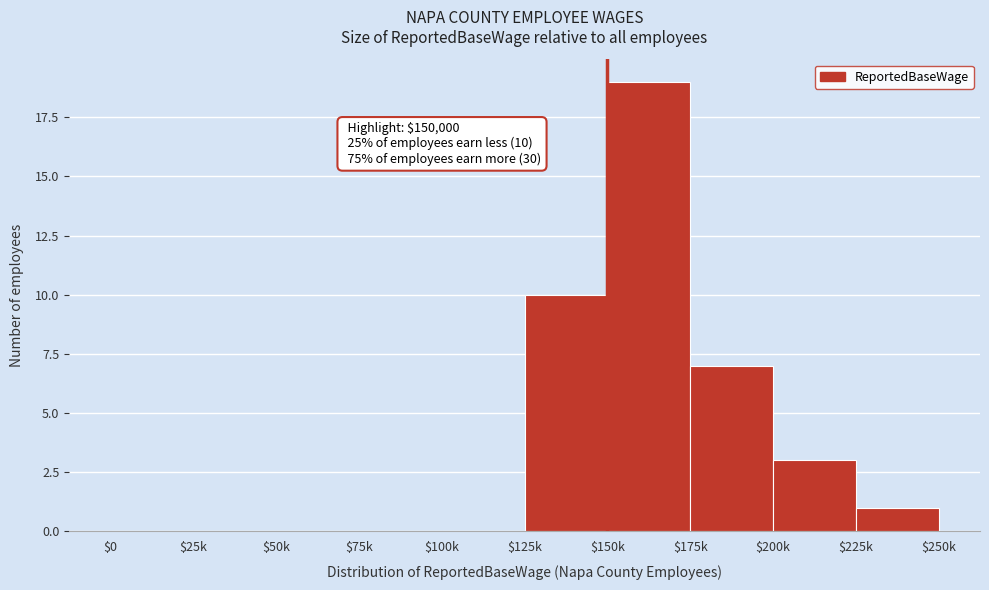

What is the sum of all values?

40